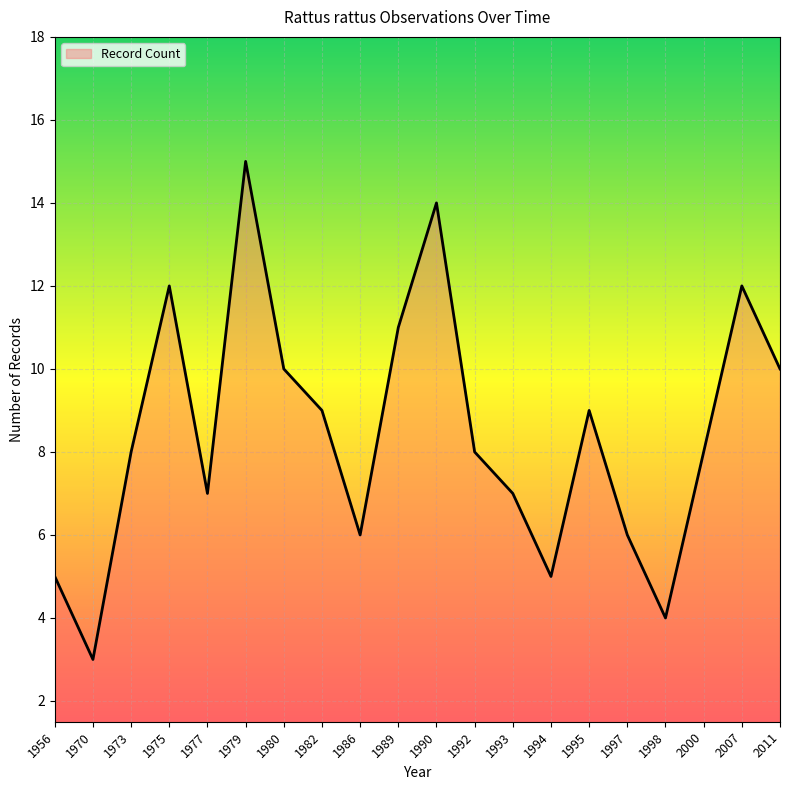

What is the smallest value displayed?

3